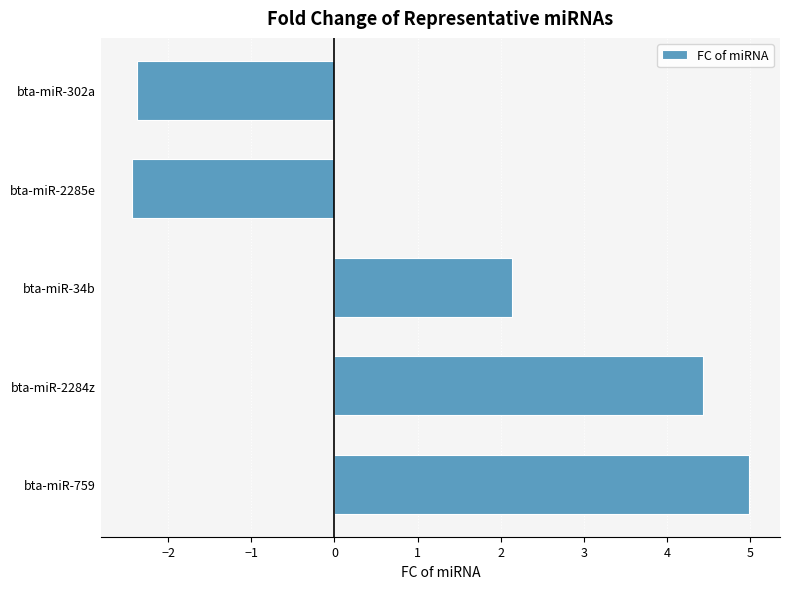

The chart shows a value of -0.6 at bta-miR-302a. True or false?

False